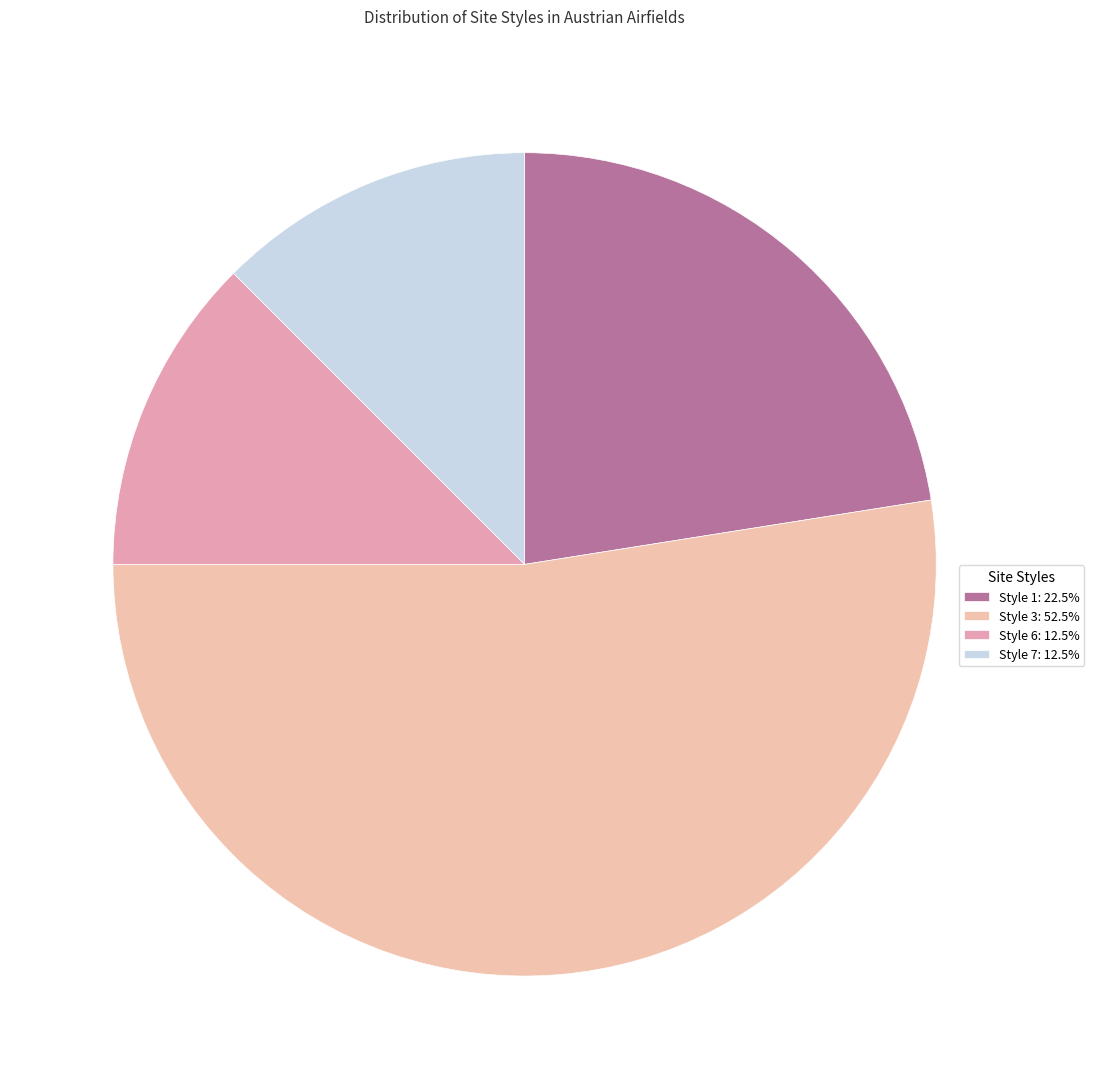

How many slices are in this pie chart?

4